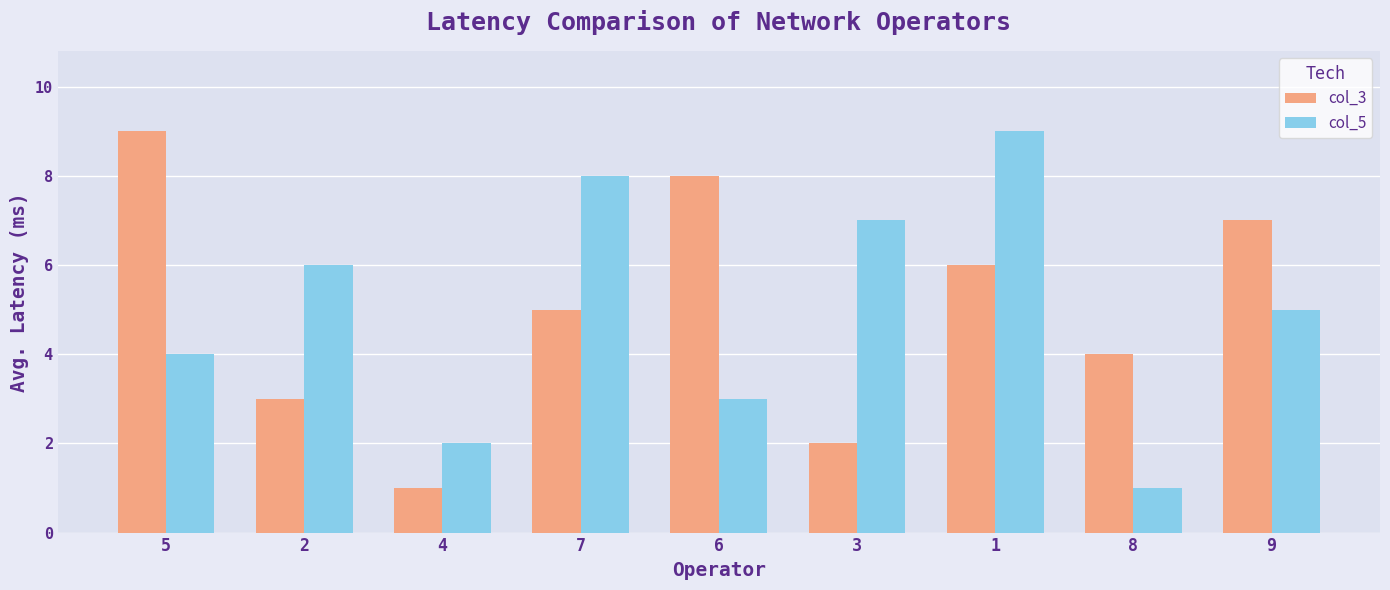

What is the average value of the col_3 series?

5